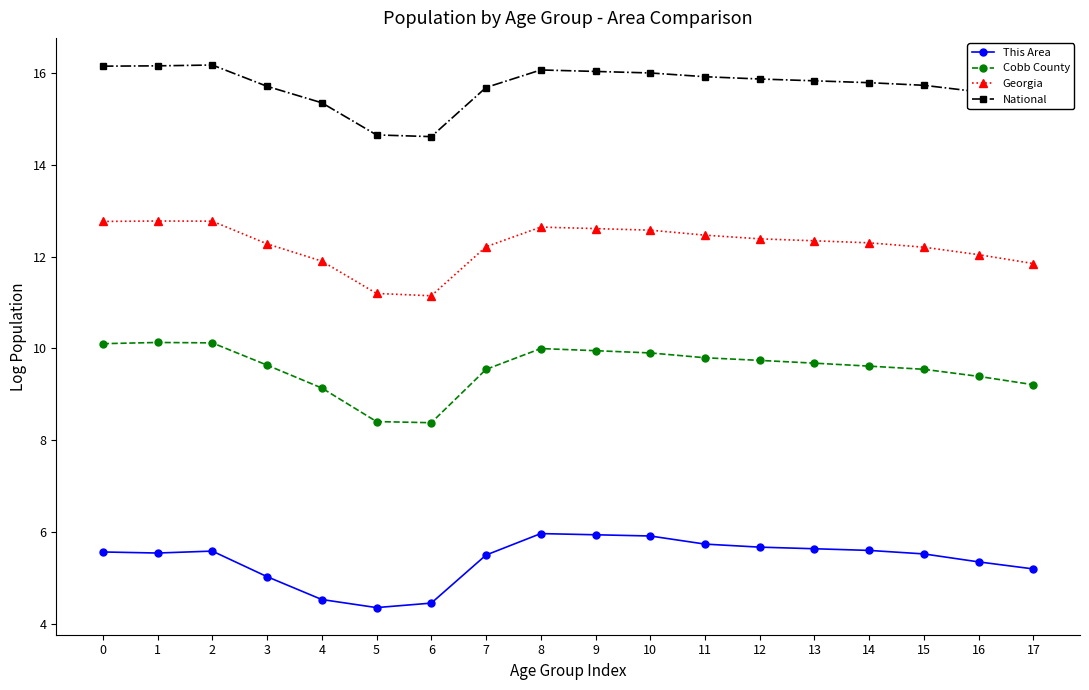

Is the value of This Area at 12 greater than the value of Georgia at 3?

No